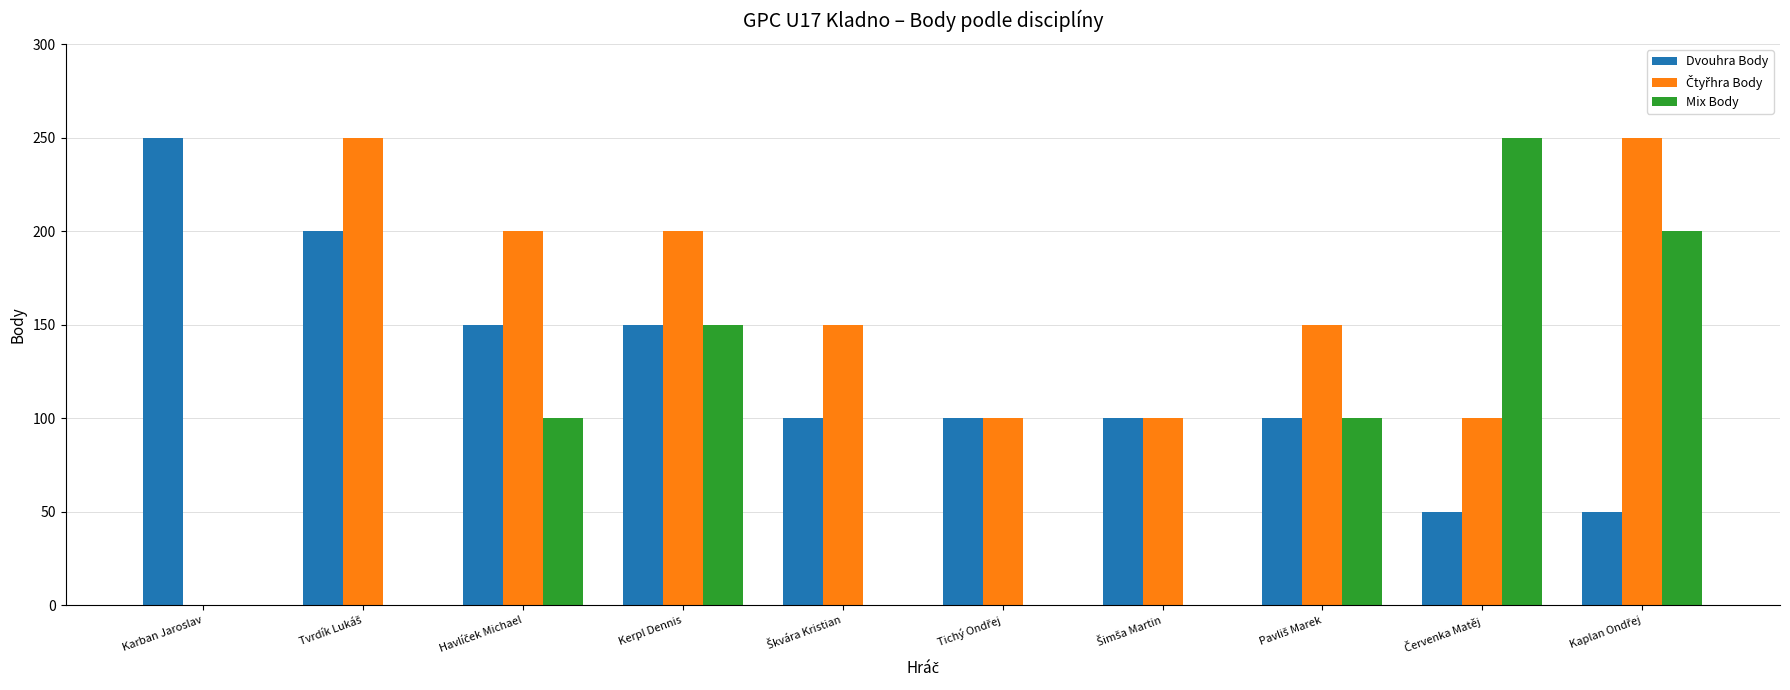

What is the sum of all Dvouhra Body values?

1250